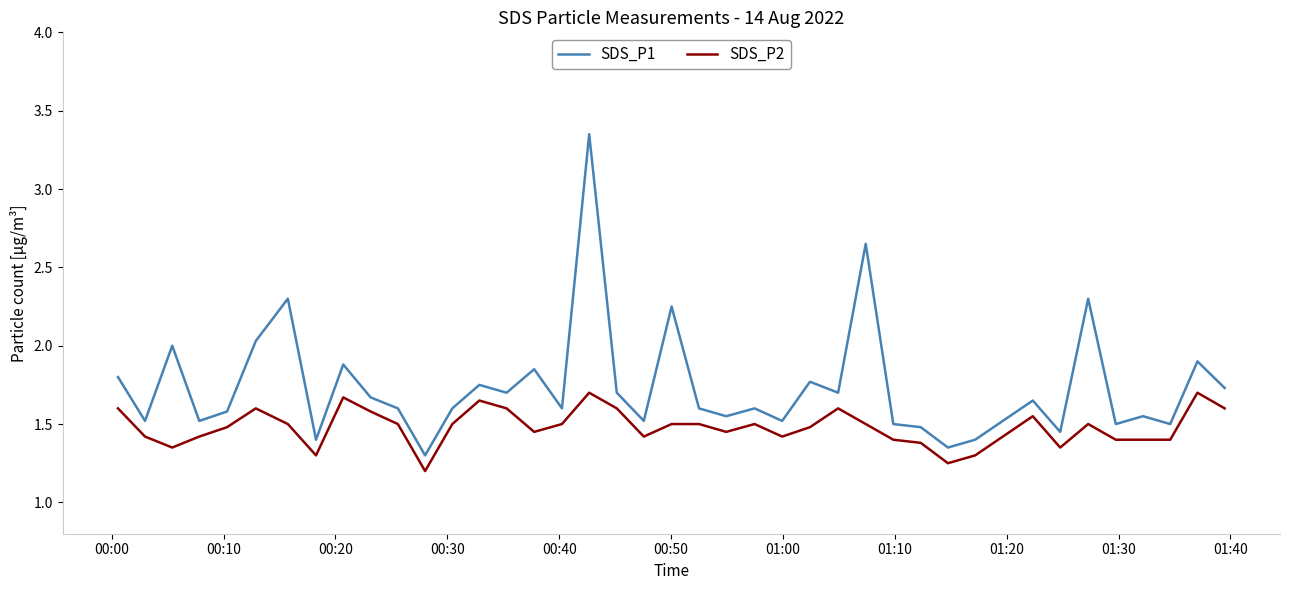

True or false: SDS_P2 and SDS_P1 intersect in this chart.

False